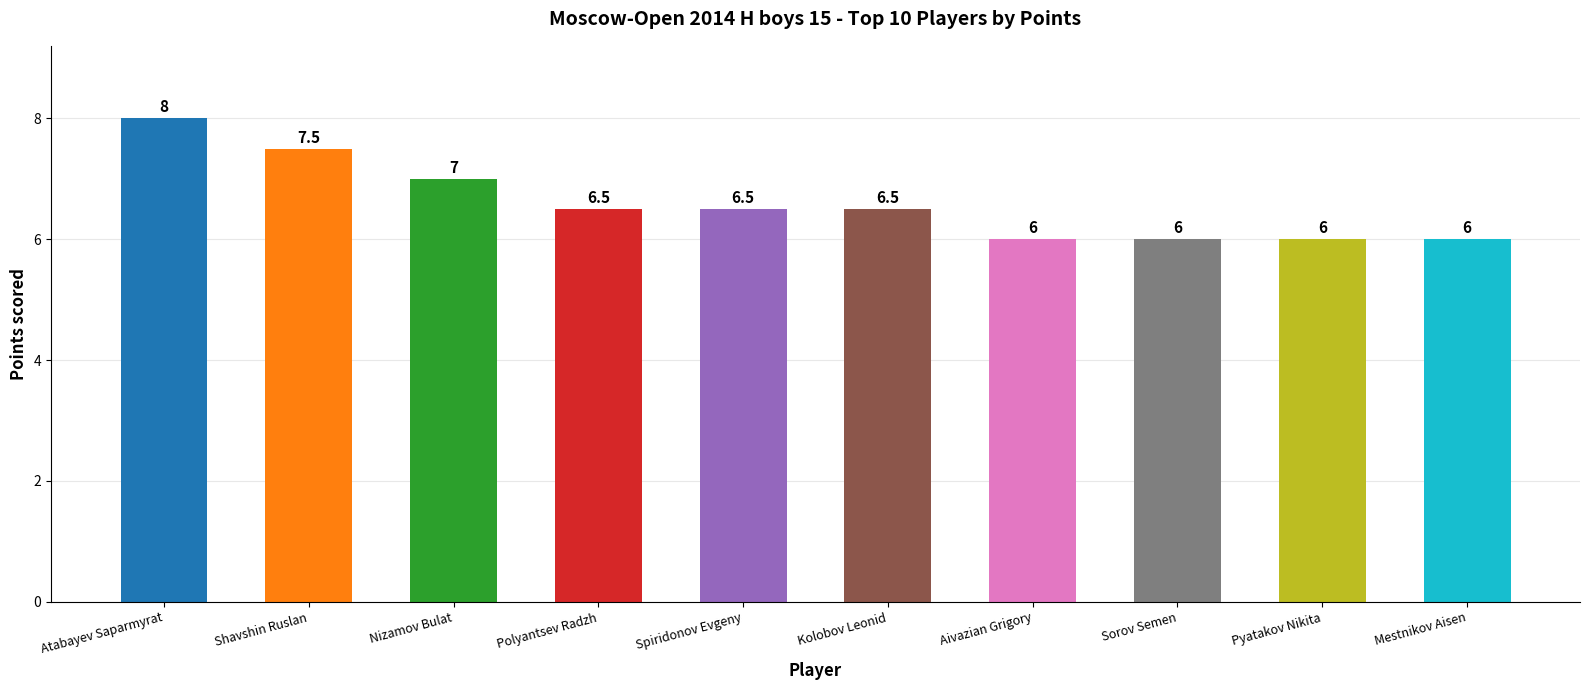

How many bars are there in total?

10